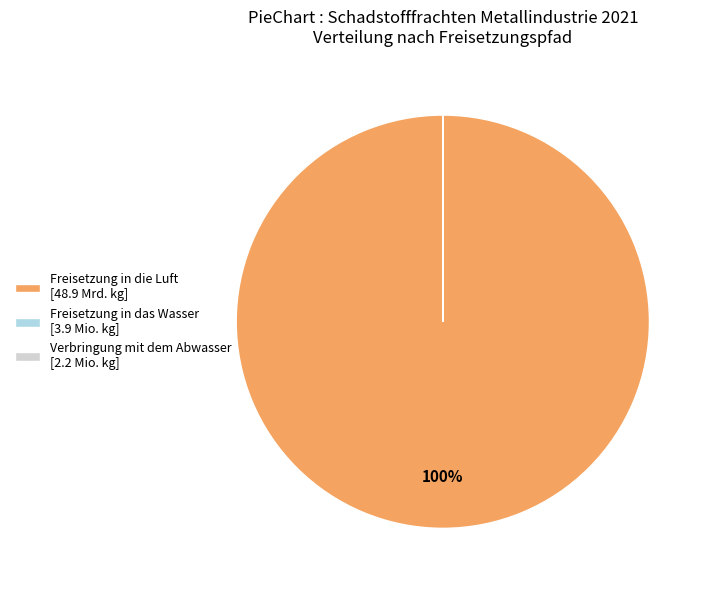

Is there a majority slice in this chart?

Yes